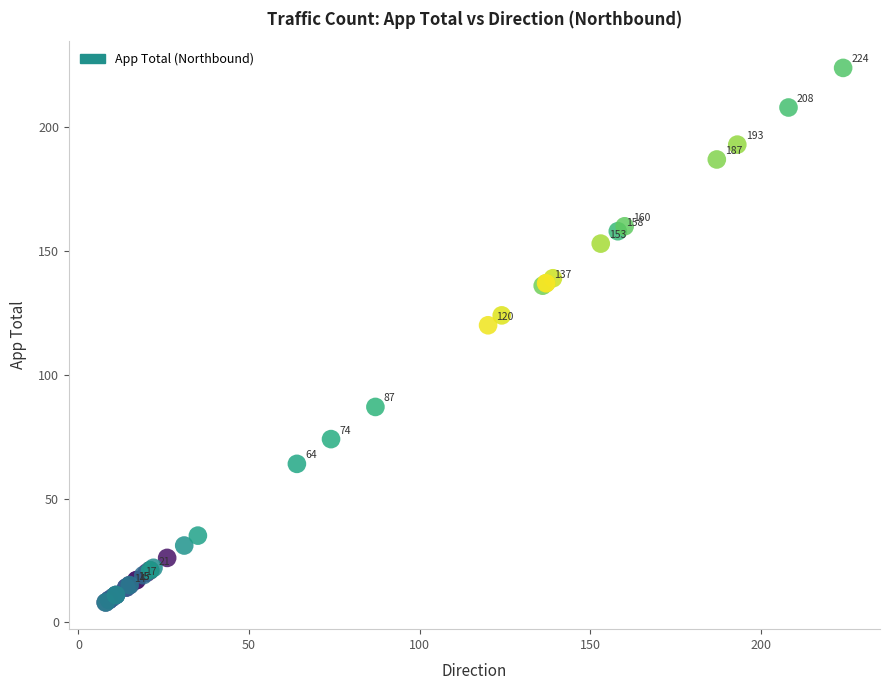

What Y value in the scatter plot is closest to 116?

120